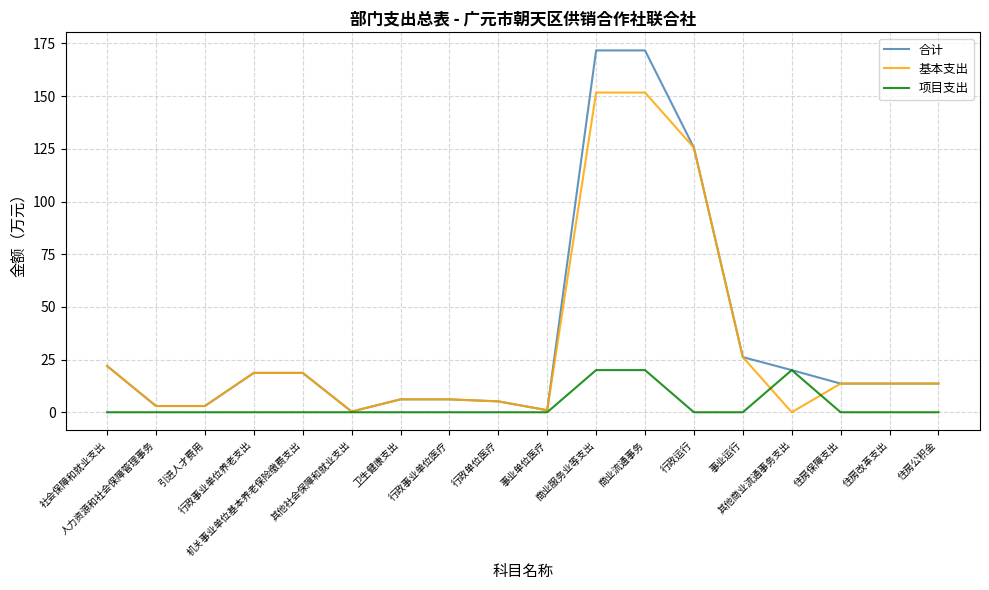

What is the highest value of the 项目支出 series?

20.0